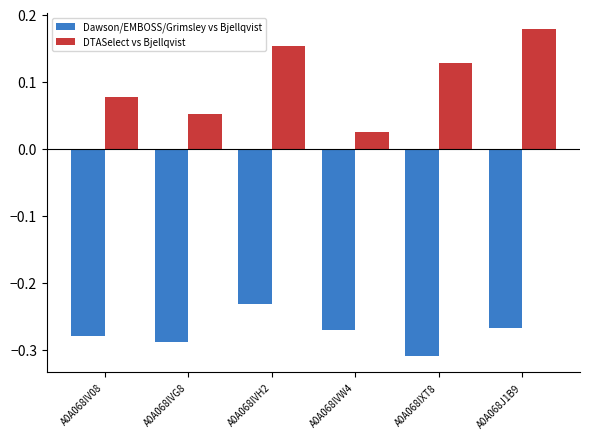

How many DTASelect vs Bjellqvist values are between 0 and 1?

6